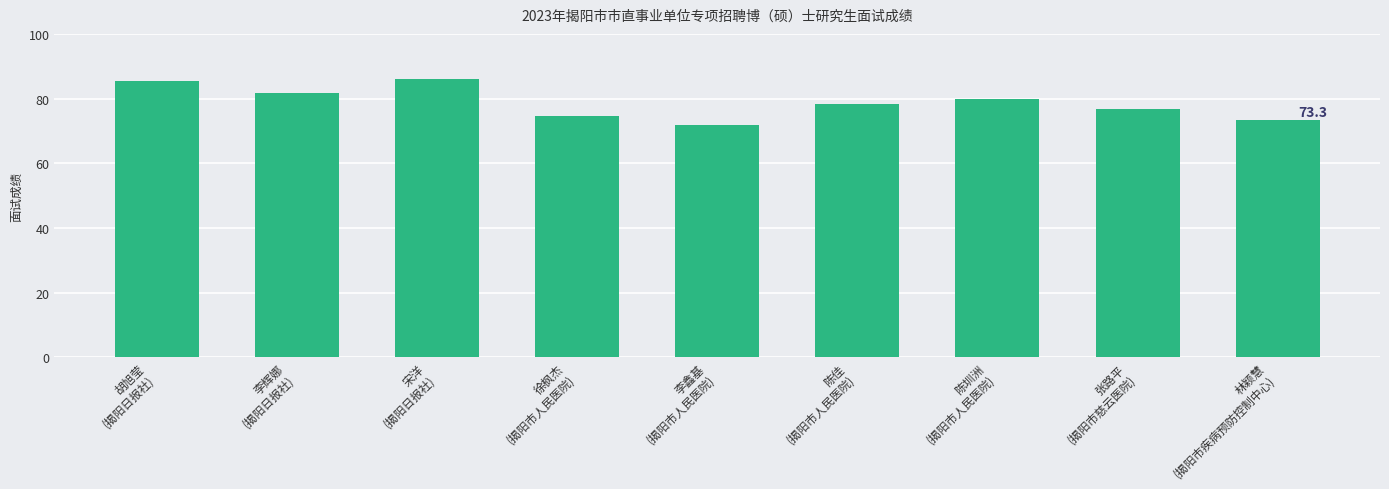

What is the average value?

78.6